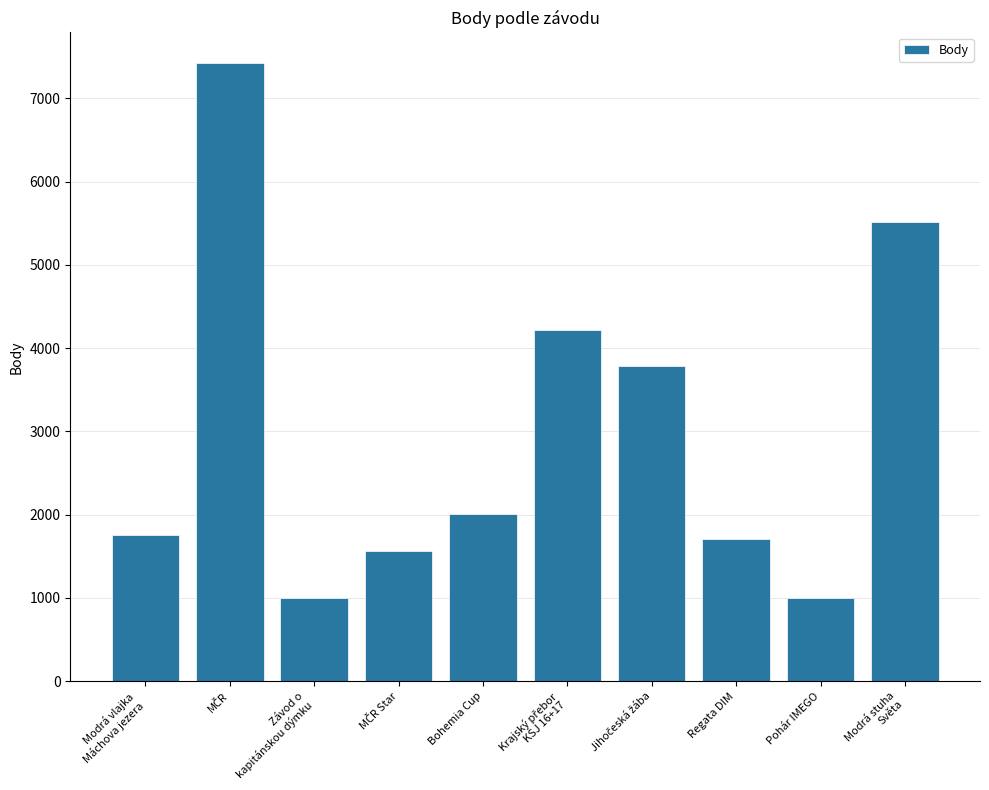

What is the difference between the second highest and second lowest values?

4514